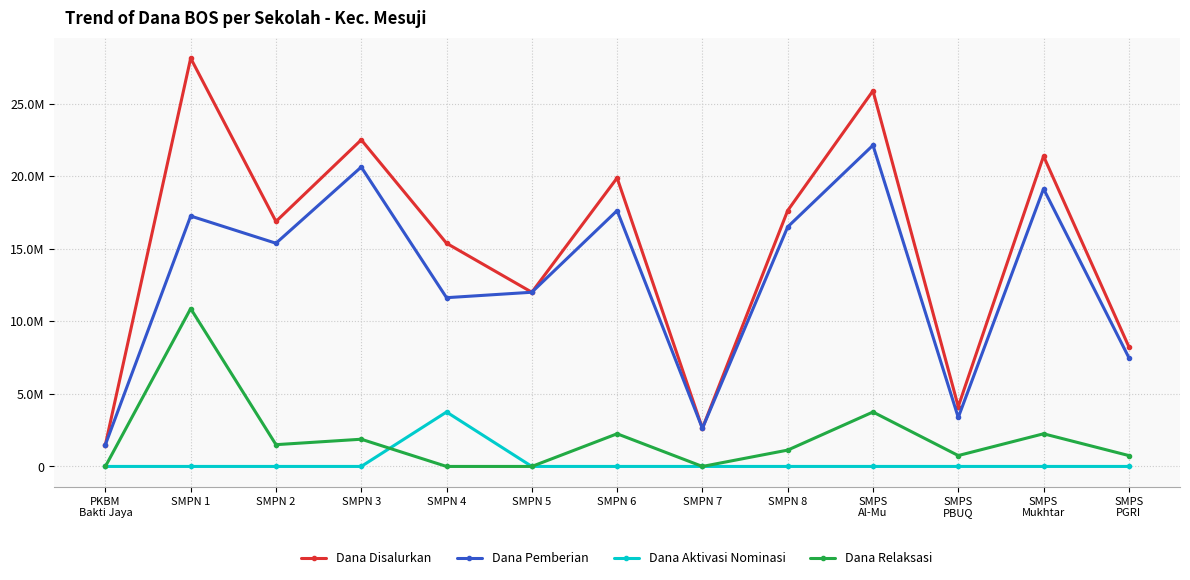

Which category has the highest value across all series?

SMPN 1